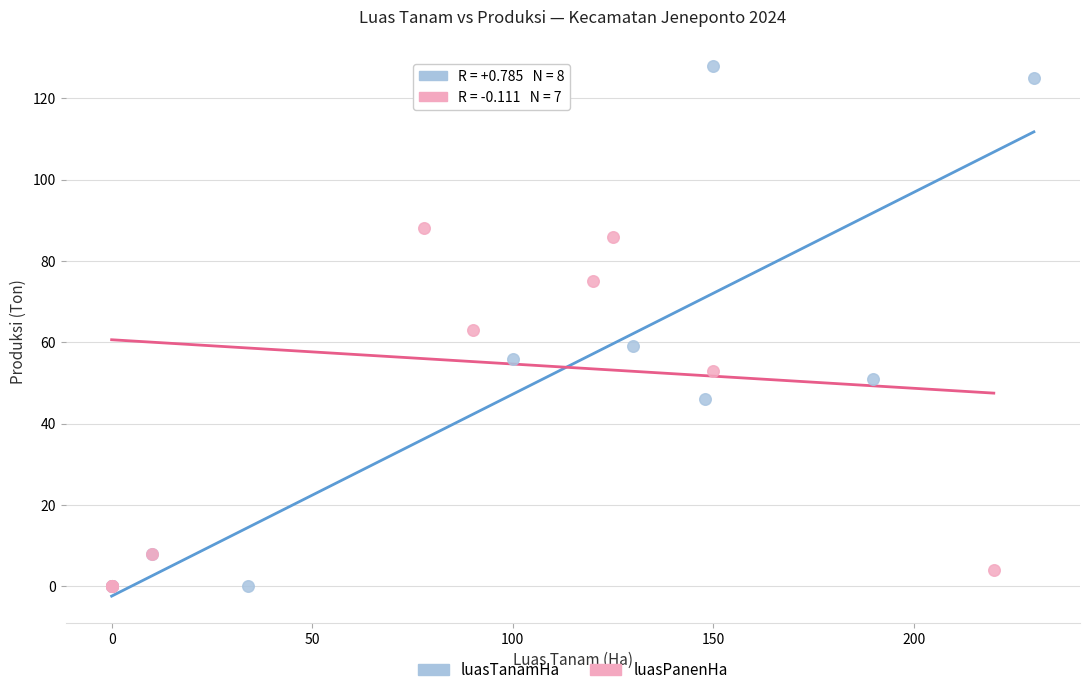

Which series has the widest spread of Y values?

luasTanamHa